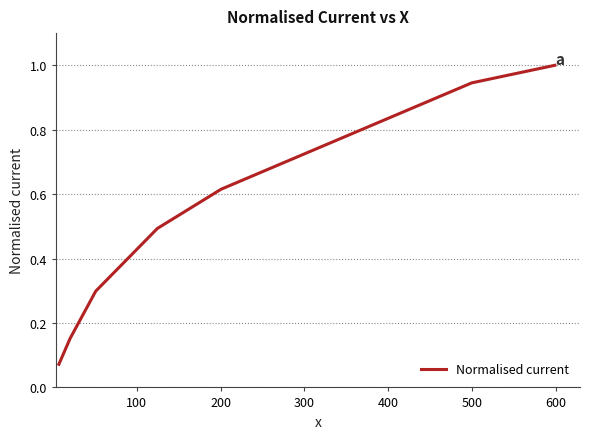

What is the greatest value displayed?

1.0